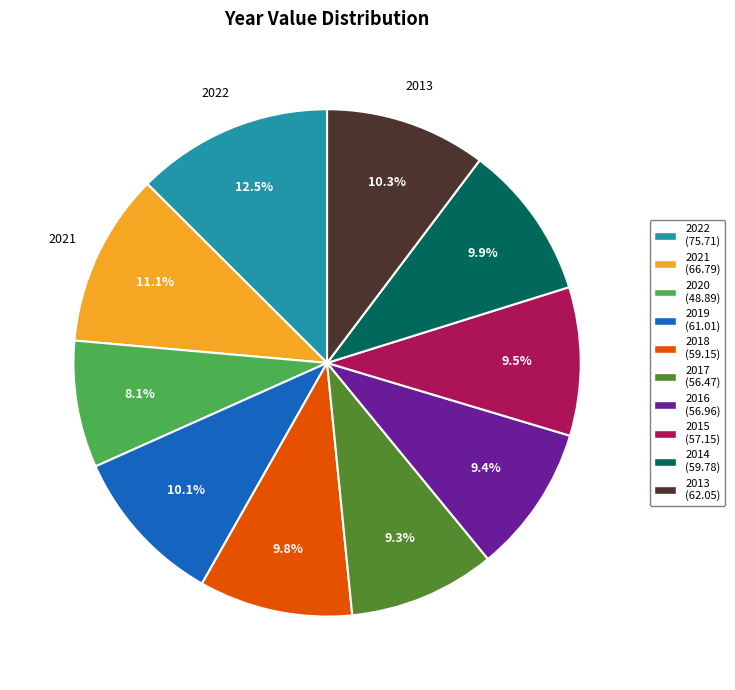

How much of the chart is everything except 2020?

91.9%